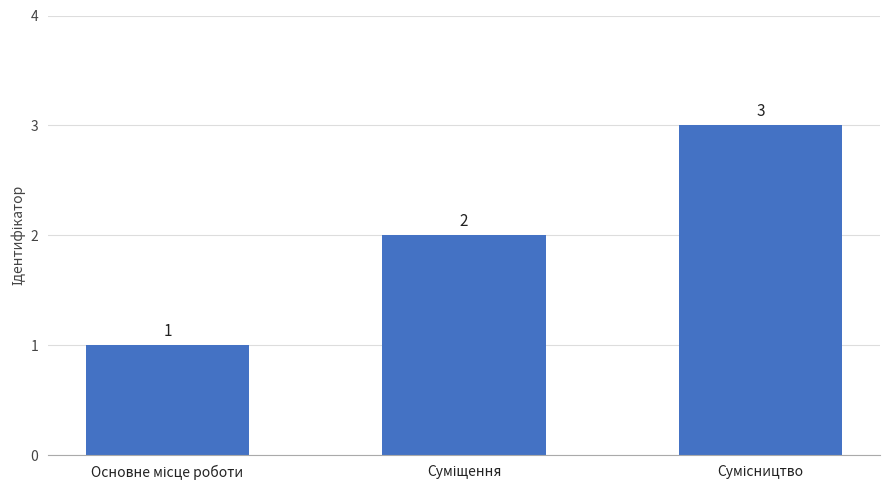

Count the values in the range 1 to 3.

3